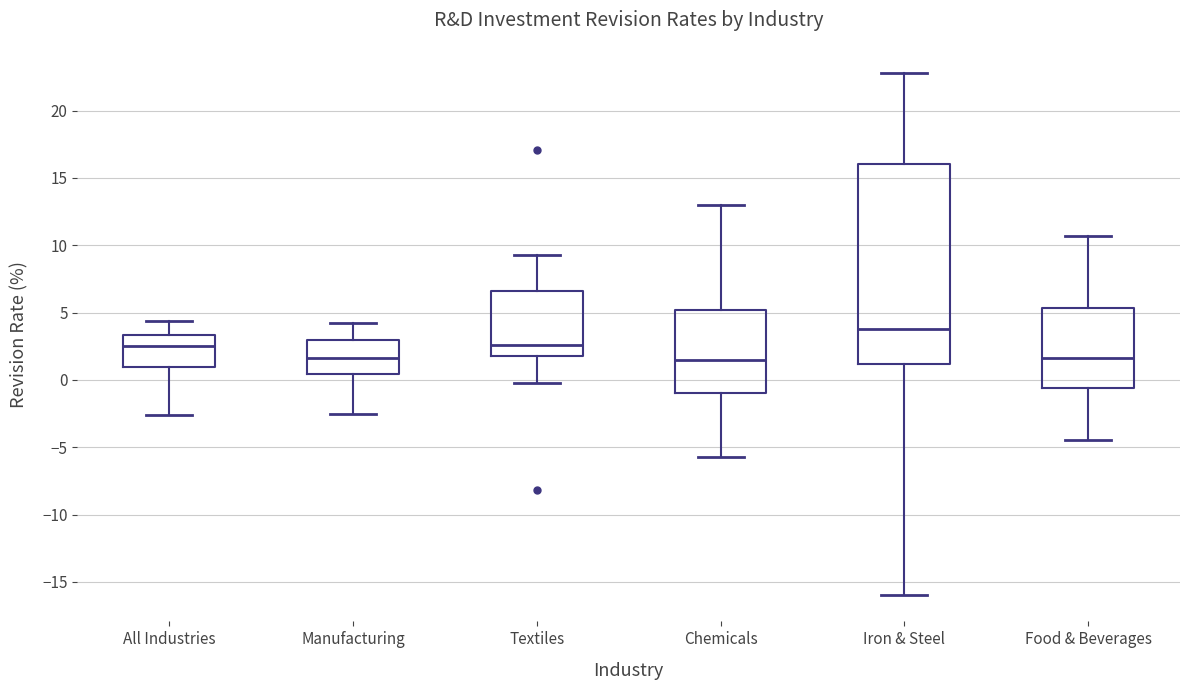

Which box's median line is the highest?

Iron & Steel